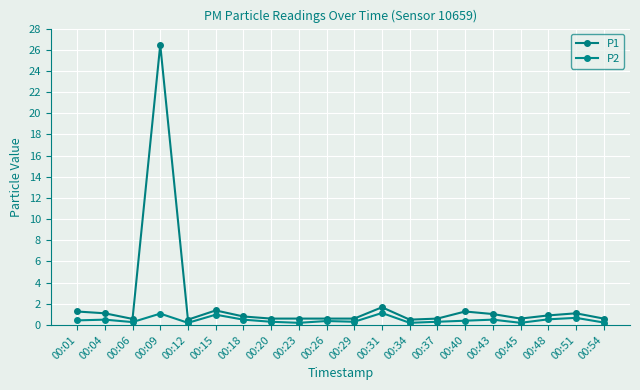

What is the smallest value displayed?

0.2